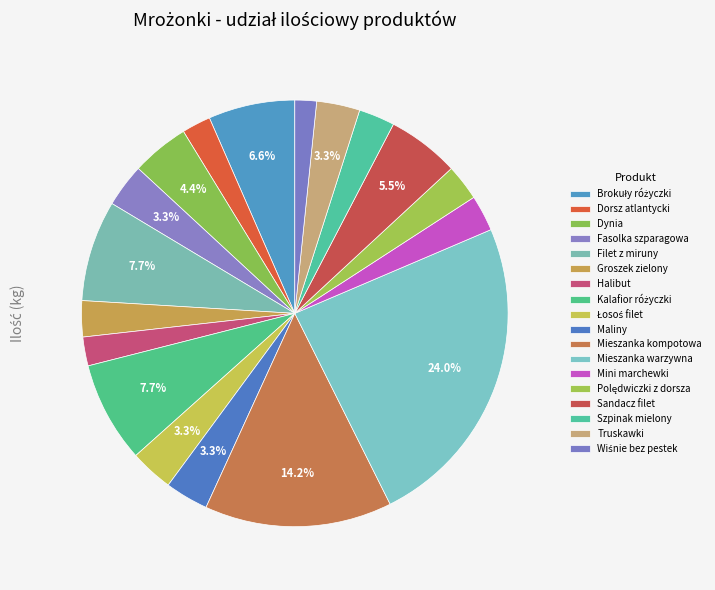

To the nearest percent, what percentage of the pie is Brokuły różyczki?

7%